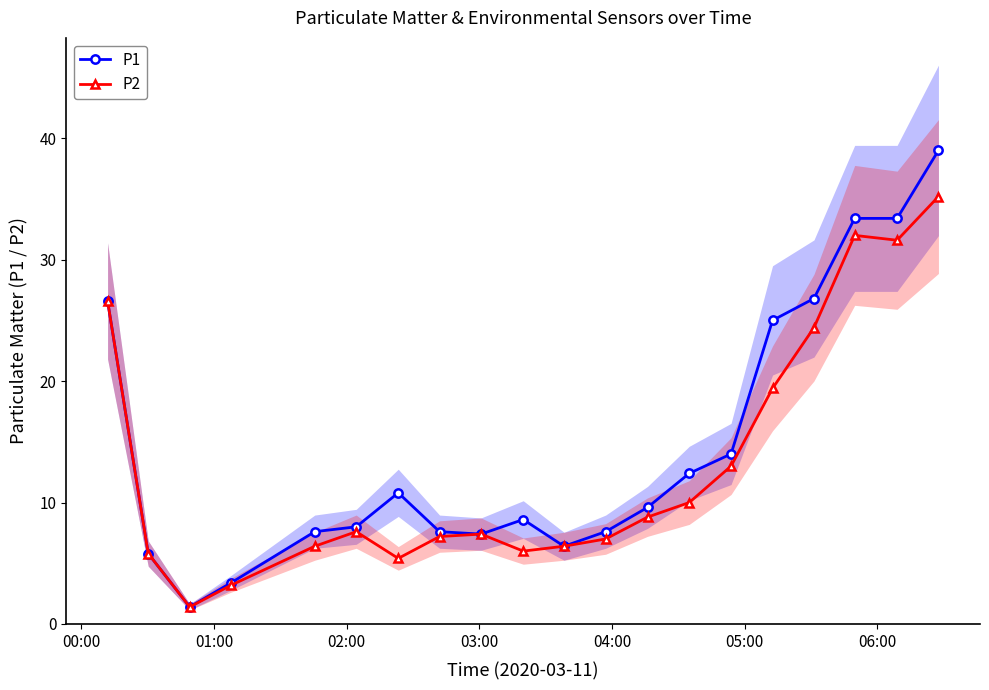

What is the value of the P1 point at the 1st from the left?

26.6